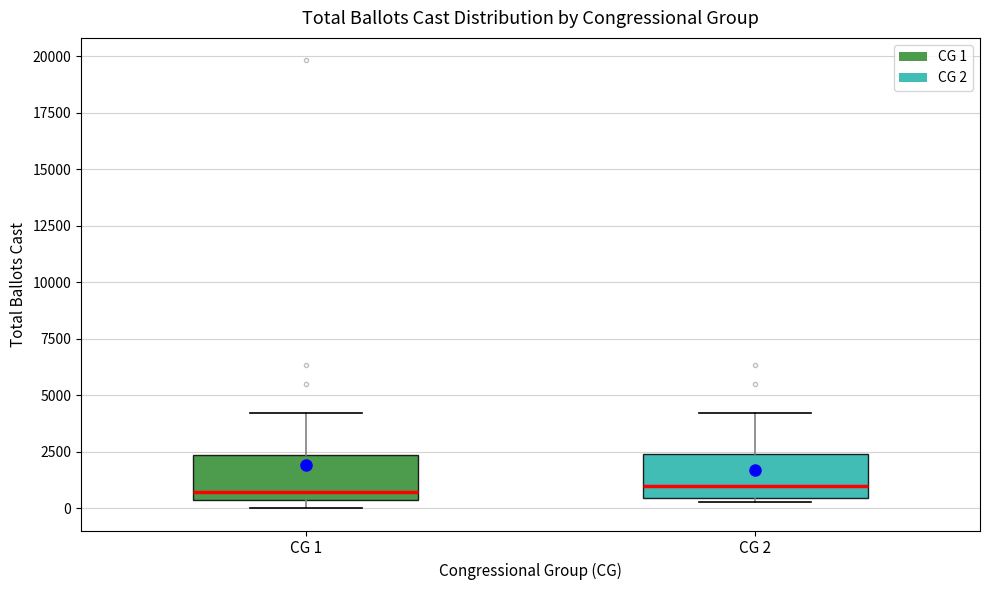

Where is the upper edge of the box for CG 1 on the y-axis? The values are not printed on the chart, so give them approximately, as read against the axis.

2500